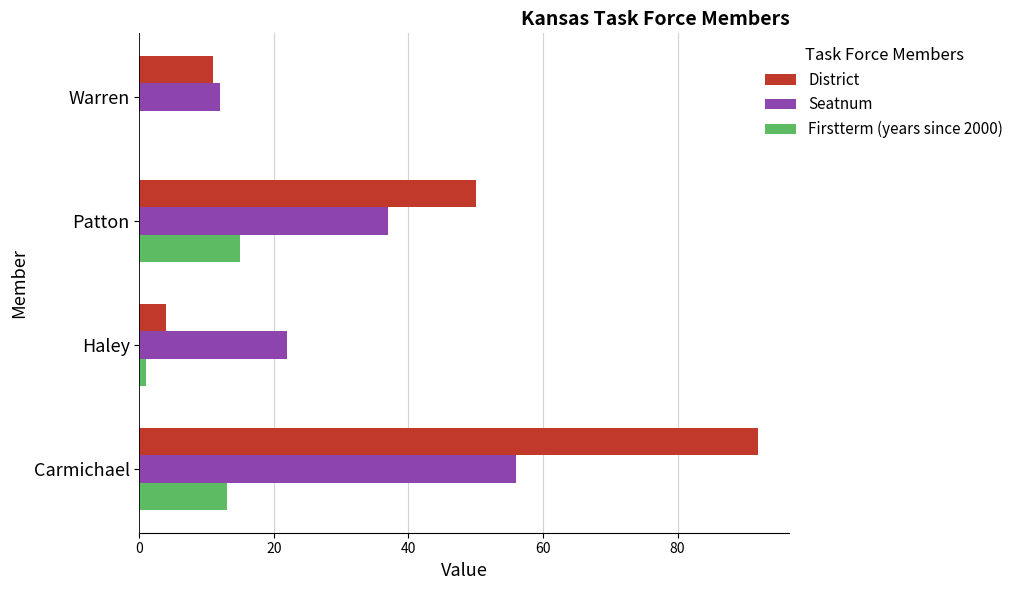

What is the sum of all District values?

157